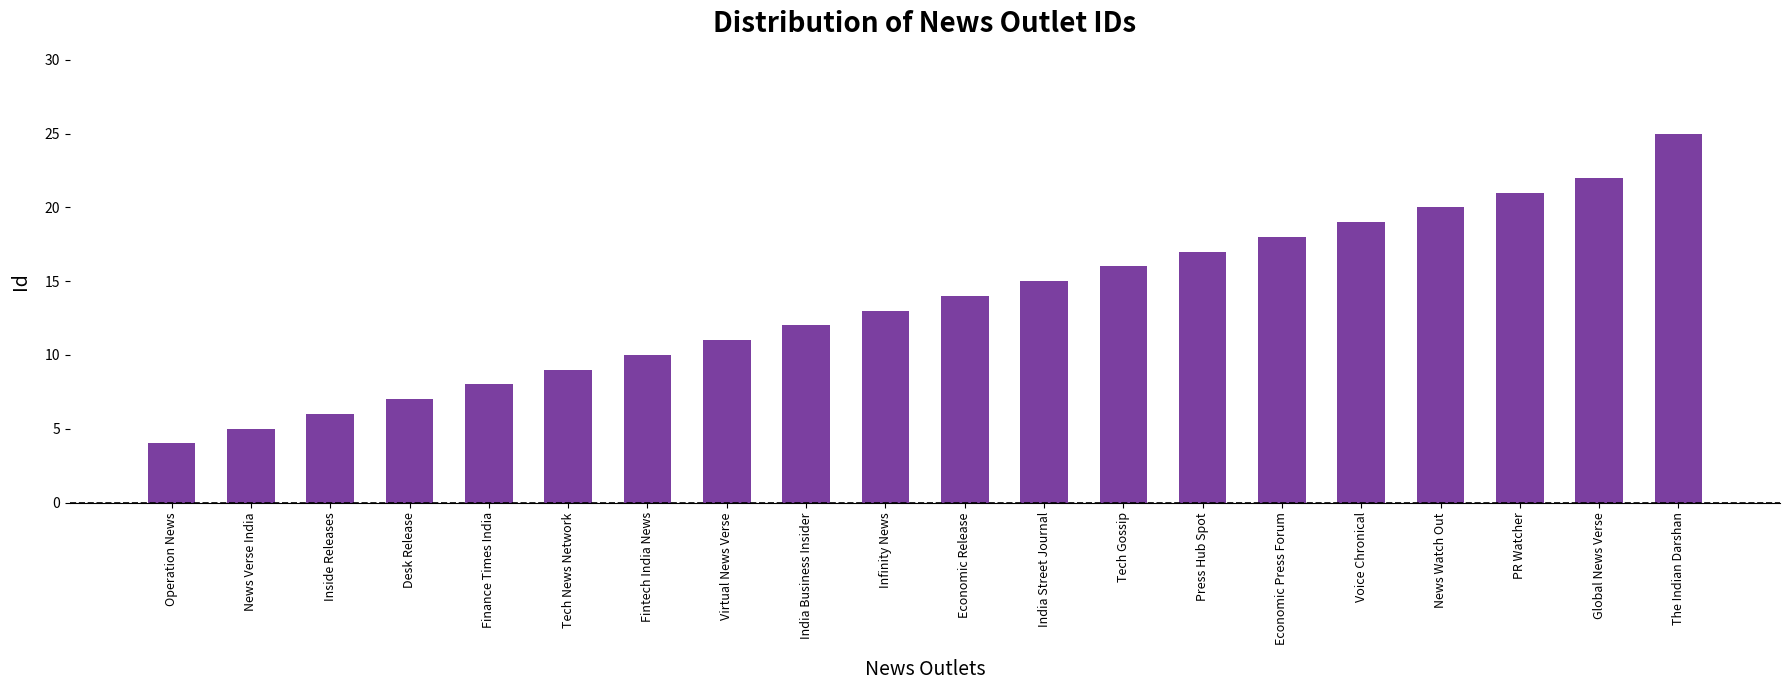

What is the change in value from Tech News Network to The Indian Darshan?

+16